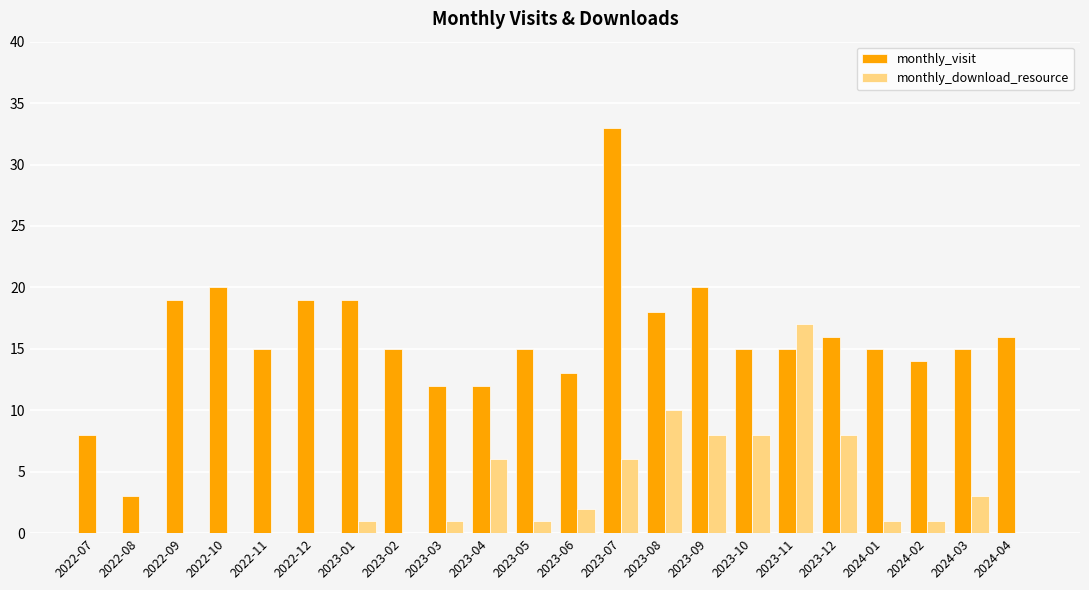

Reading left to right, transcribe all the data shown in this chart.

monthly_visit: 8	3	19	20	15	19	19	15	12	12	15	13	33	18	20	15	15	16	15	14	15	16
monthly_download_resource: 0	0	0	0	0	0	1	0	1	6	1	2	6	10	8	8	17	8	1	1	3	0